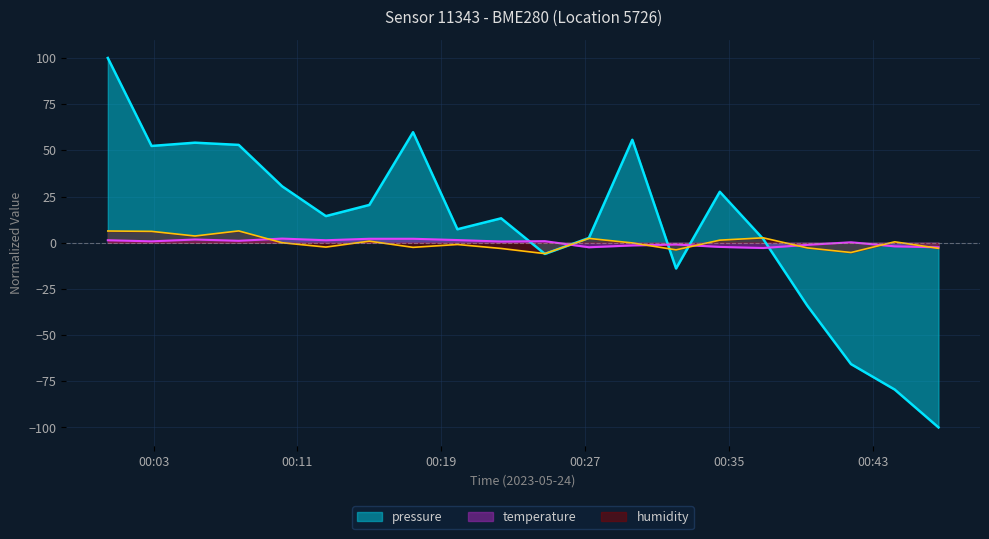

What is the highest value of the humidity series?

6.4